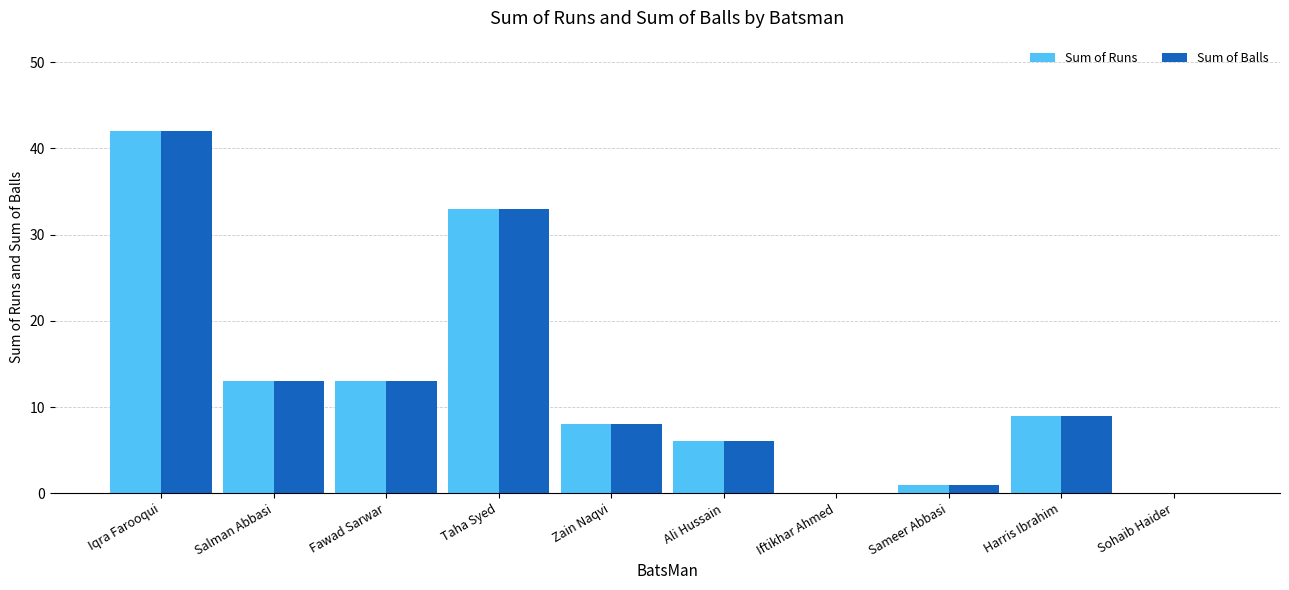

Does the chart contain stacked bars?

No